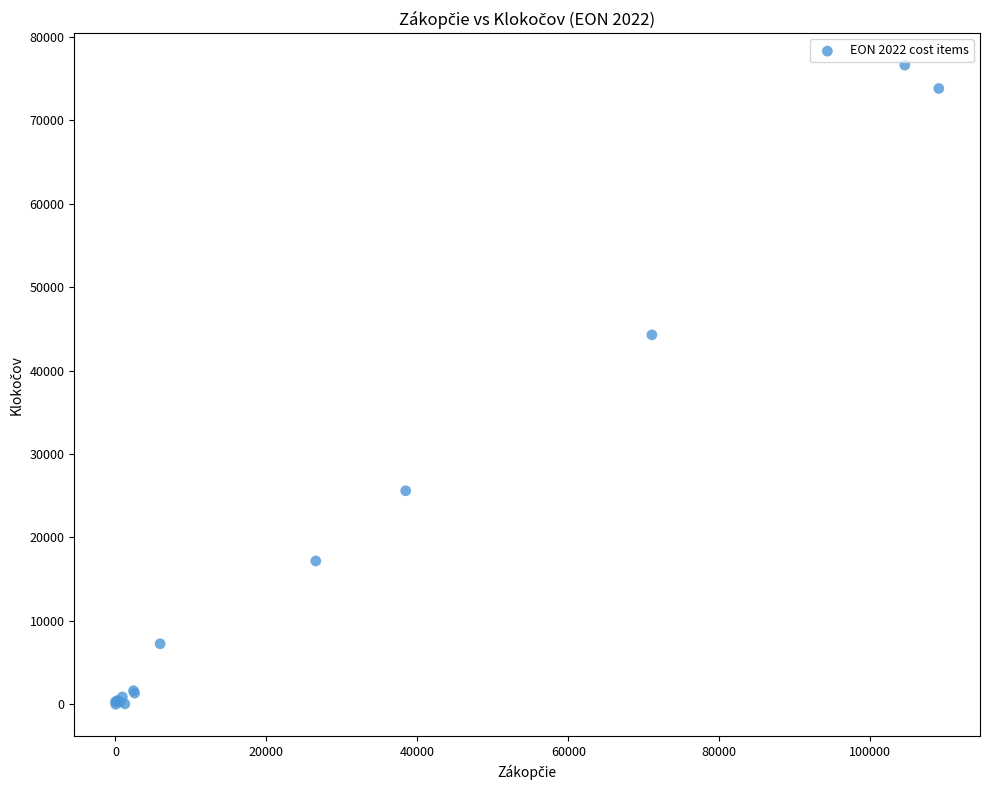

What Y value in the scatter plot is closest to 38315?

44291.4